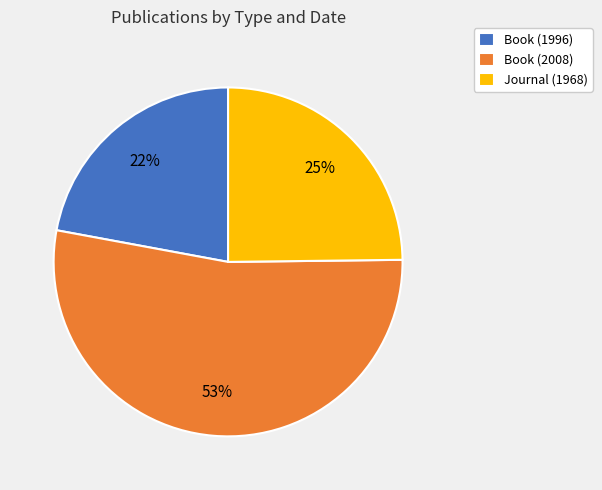

Combined, do Journal (1968) and Book (2008) account for over 50%?

Yes